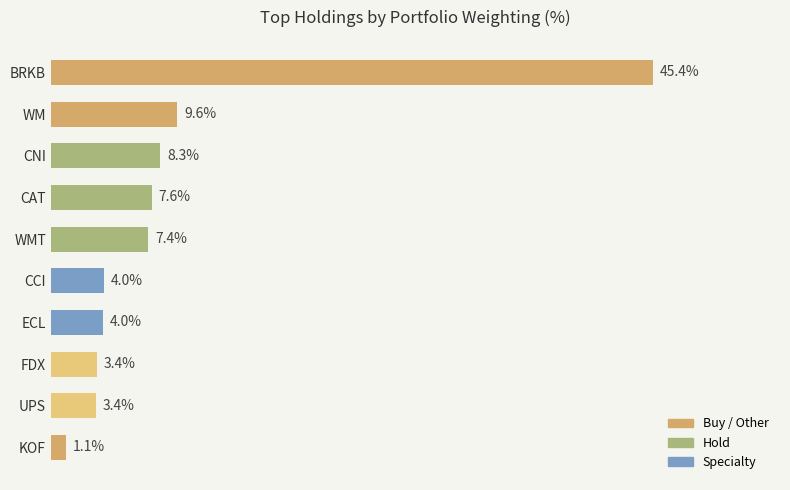

At which label is the value closest to 23?

WM